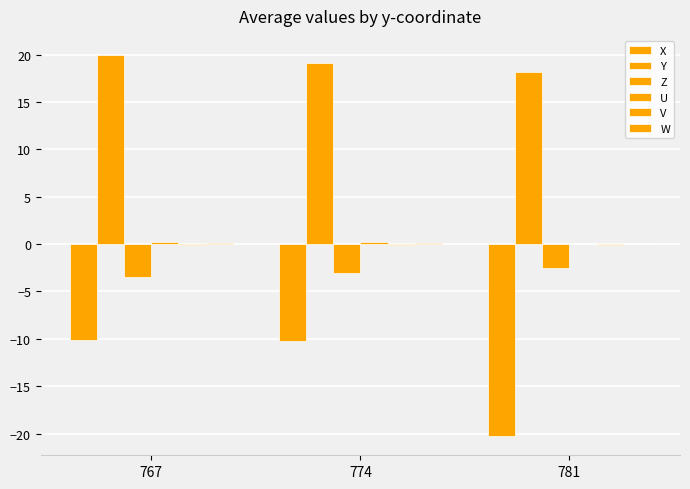

Which series has the largest total across all categories?

Y